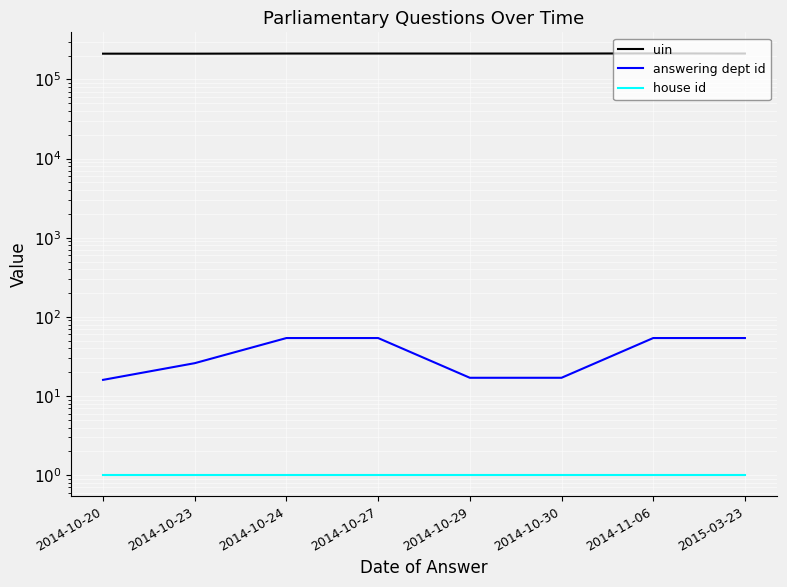

True or false: answering dept id and house id intersect in this chart.

False